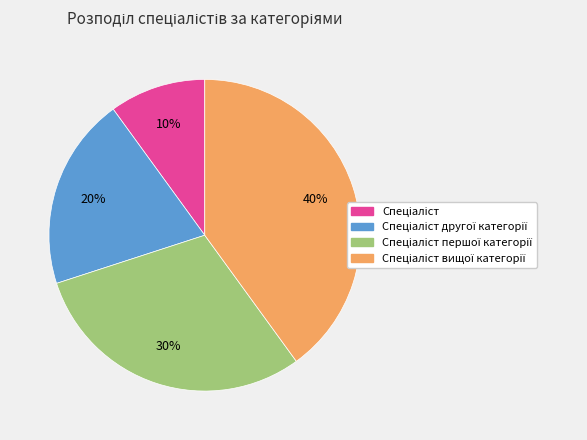

Does any single category account for the majority?

No